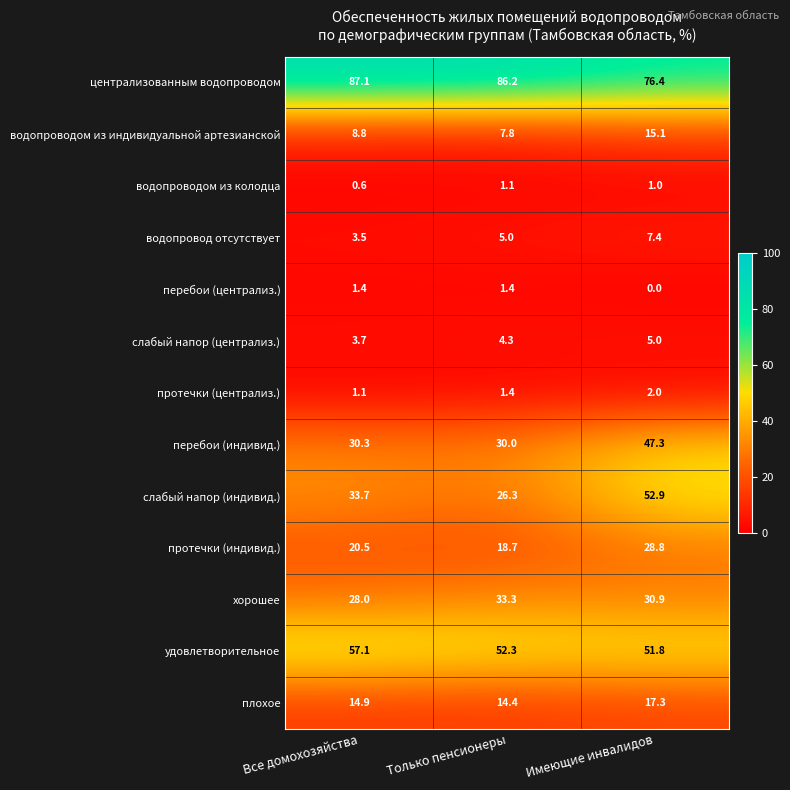

At Все домохозяйства, list the series in order from smallest to largest.

водопроводом из колодца, протечки (централиз.), перебои (централиз.), водопровод отсутствует, слабый напор (централиз.), водопроводом из индивидуальной артезианской, плохое, протечки (индивид.), хорошее, перебои (индивид.), слабый напор (индивид.), удовлетворительное, централизованным водопроводом